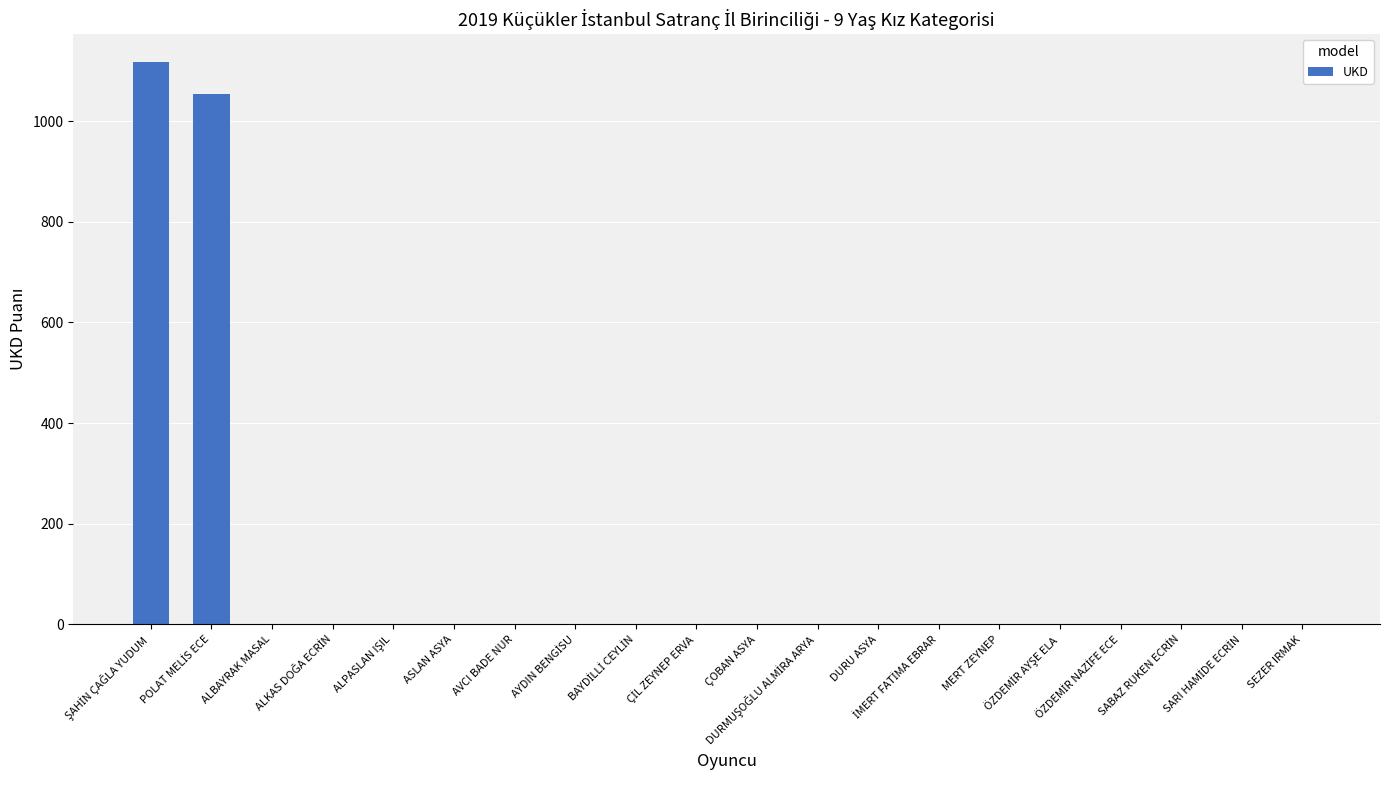

What is the greatest value displayed?

1117